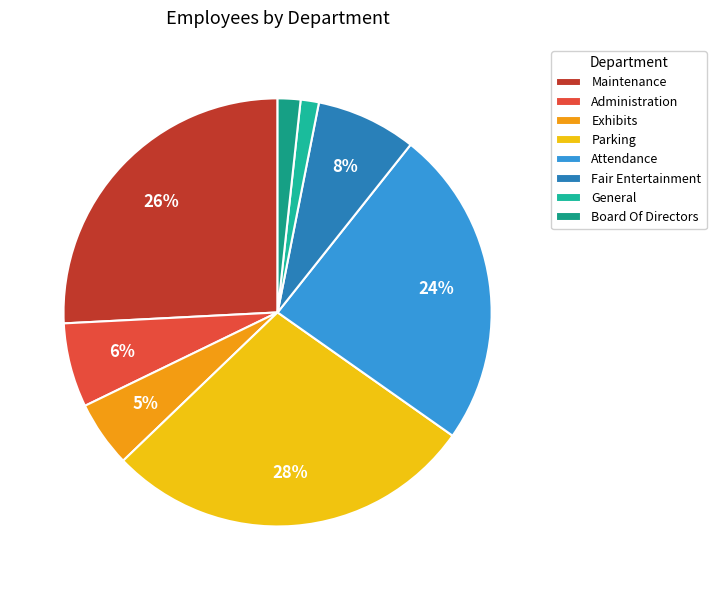

To the nearest percent, what percentage of the pie is Exhibits?

5%